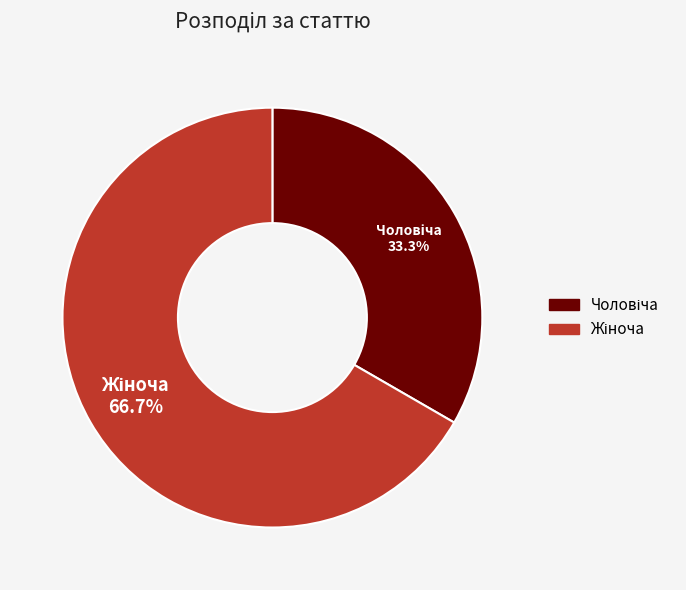

Does any single category account for the majority?

Yes